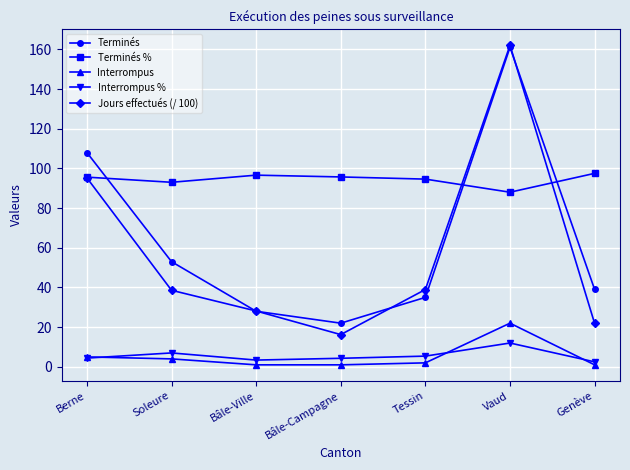

True or false: Jours effectués (/ 100) has more than 1 points higher than both neighbors.

False